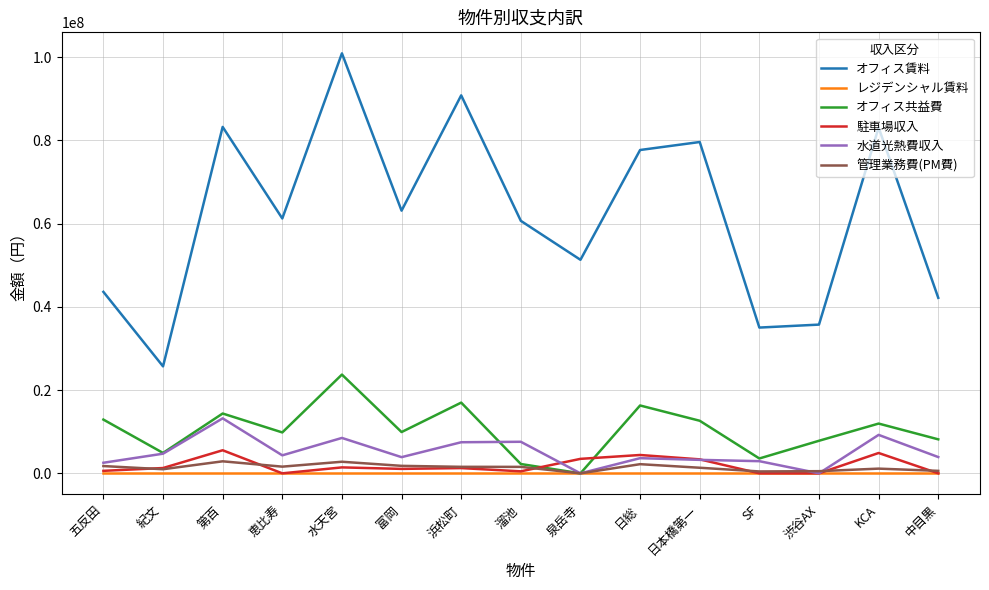

Which series has the largest total across all categories?

オフィス賃料